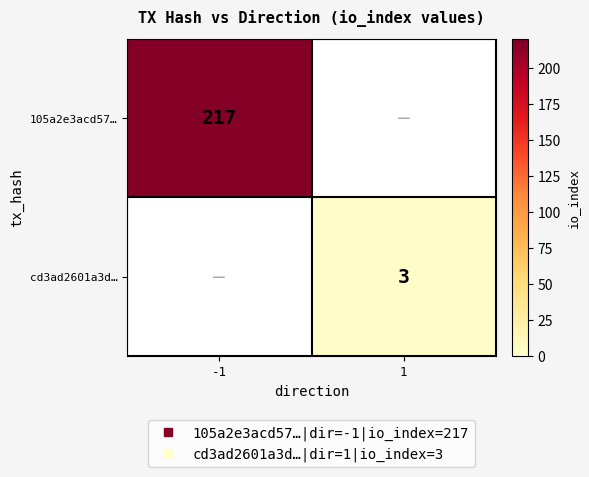

Rank the series by their average value, from highest to lowest.

105a2e3acd57…, cd3ad2601a3d…